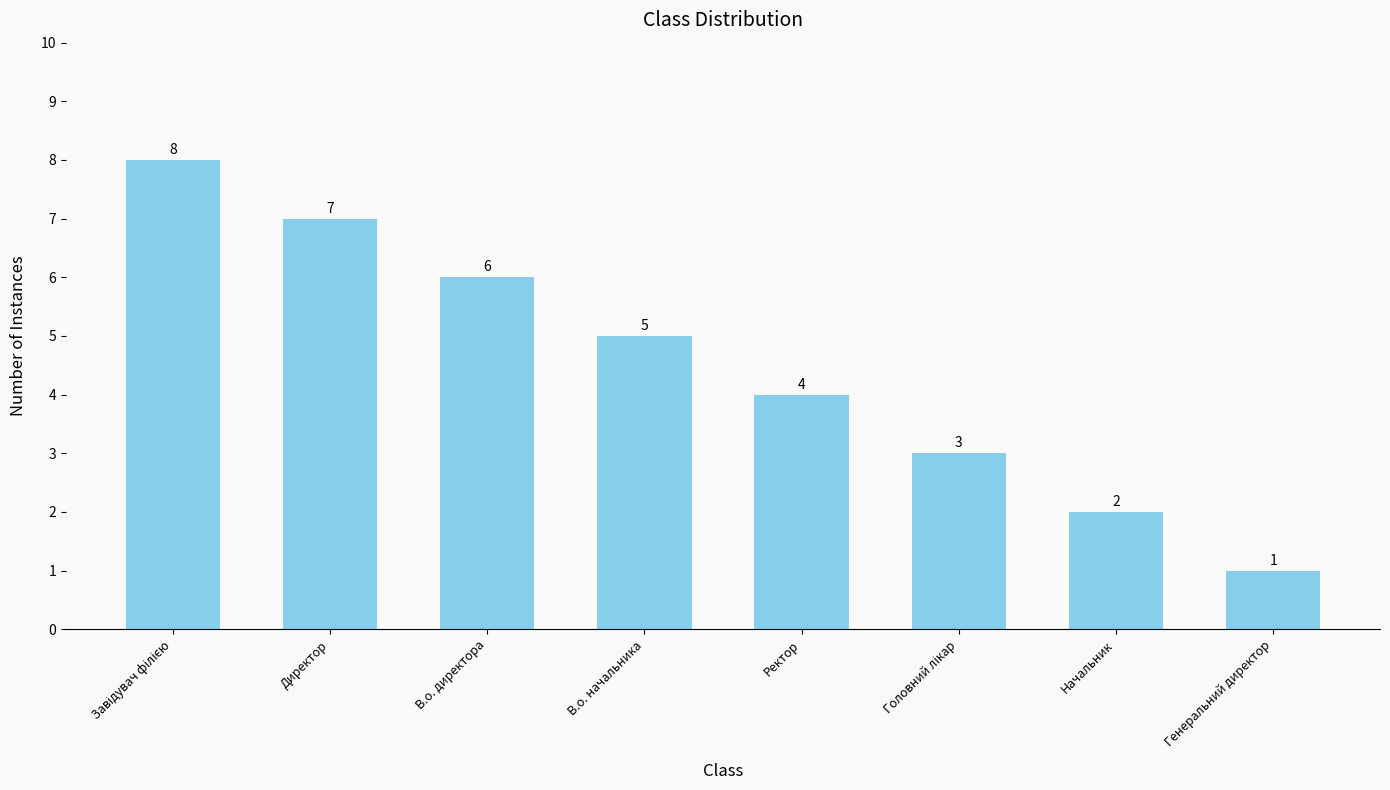

What is the label of the 6th bar from the right?

В.о. директора